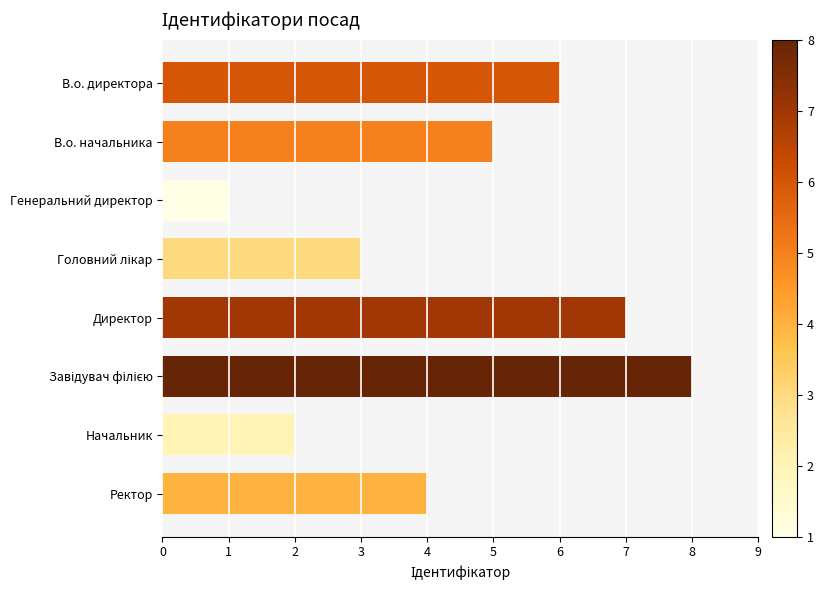

What position from the bottom is Генеральний директор?

6